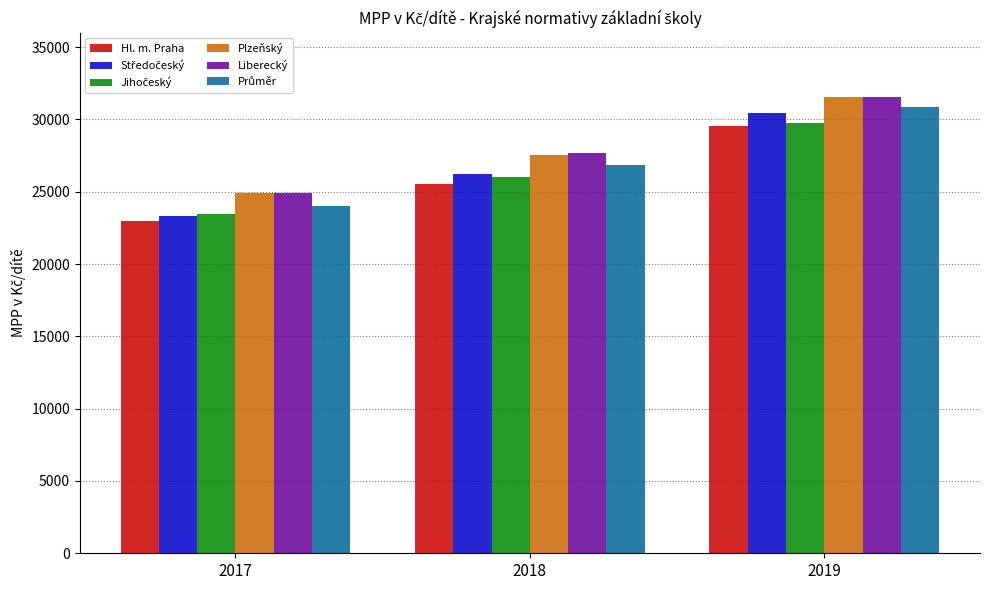

What is the sum of all Hl. m. Praha values?

78057.8